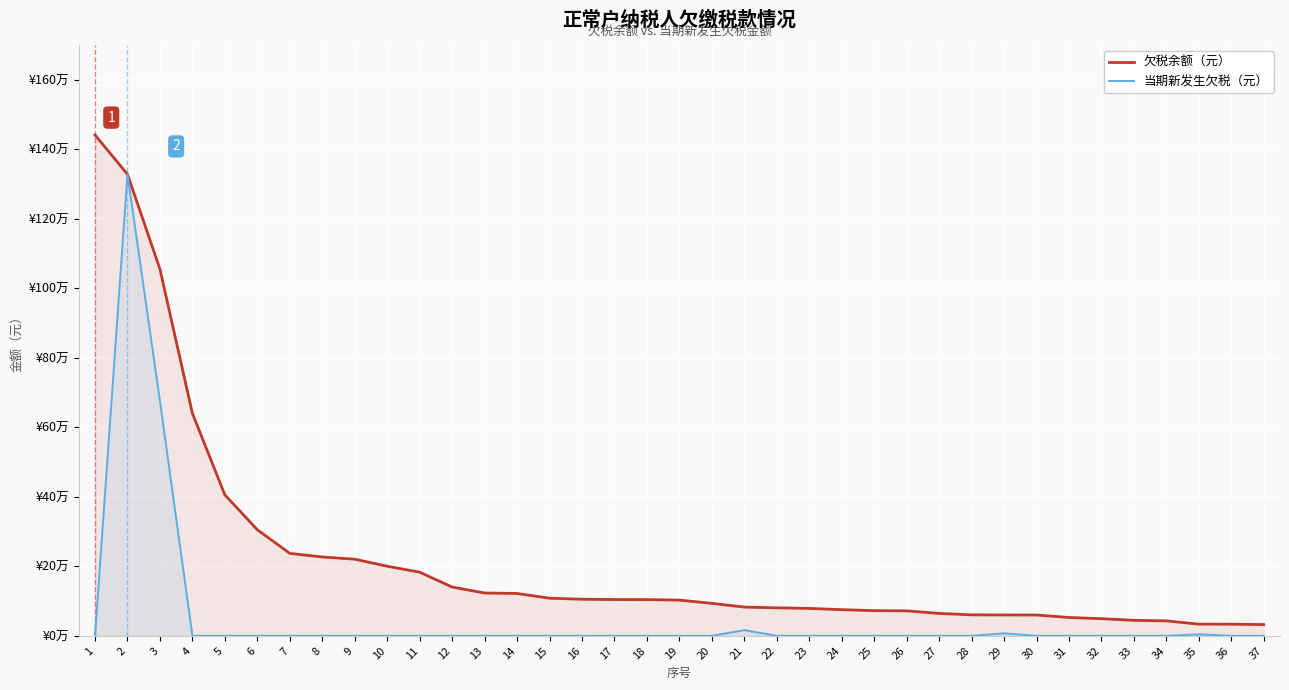

Reading left to right, transcribe all the data shown in this chart.

欠税余额（元）: 1440649.8	1327748.9	1054788.3	639832.1	405333.1	305094.6	237078.5	226777.7	220431.1	200170.8	183110.2	140259.7	123162.3	121780.6	108189.8	105205.0	104310.1	104212.8	102656.8	93406.0	82654.3	80493.9	78796.7	75178.6	72432.6	71801.4	64377.9	60355.2	59983.0	59797.7	52726.3	49225.1	44512.6	43010.5	33536.0	33442.3	32288.9
当期新发生欠税（元）: 0.0	1327748.9	675271.7	0.0	0.0	0.0	0.0	0.0	0.0	0.0	0.0	0.0	0.0	0.0	0.0	59.4	0.0	0.0	0.0	0.0	16396.5	0.0	0.0	0.0	0.0	0.0	0.0	0.0	7107.1	0.0	0.0	0.0	0.0	0.0	4253.6	0.0	0.0